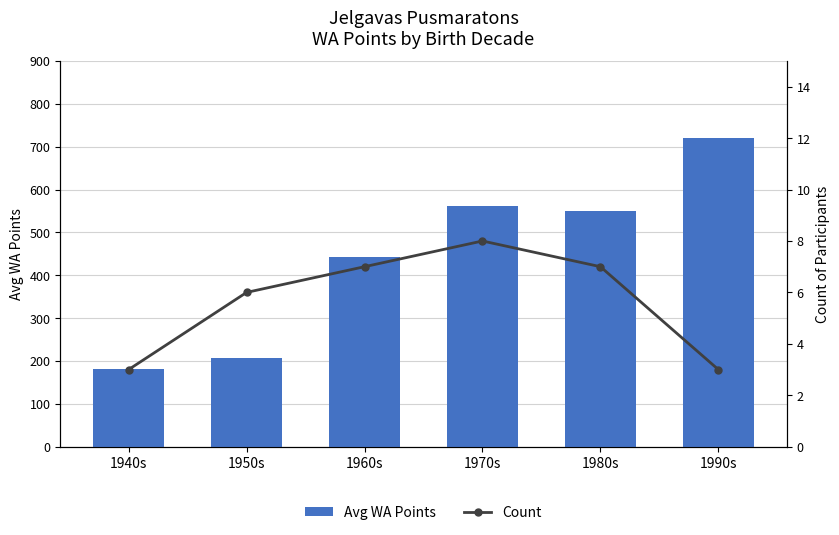

What is the minimum value for Avg WA Points?

182